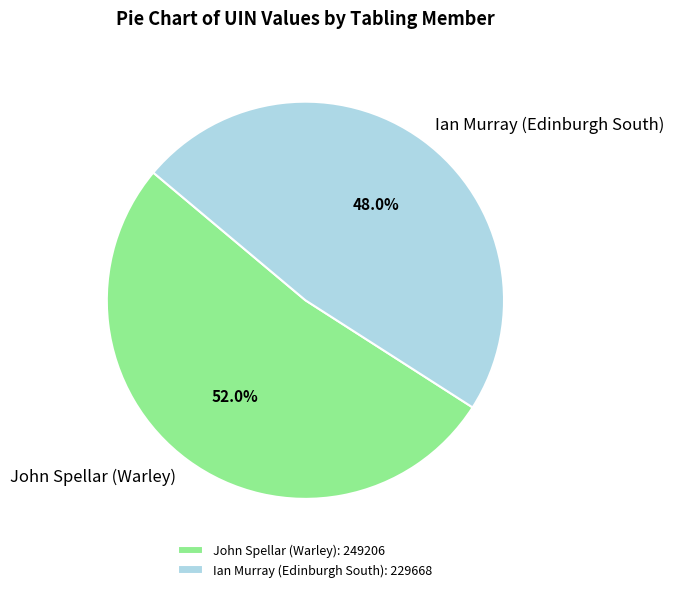

Rank the categories by value from highest to lowest.

John Spellar (Warley), Ian Murray (Edinburgh South)